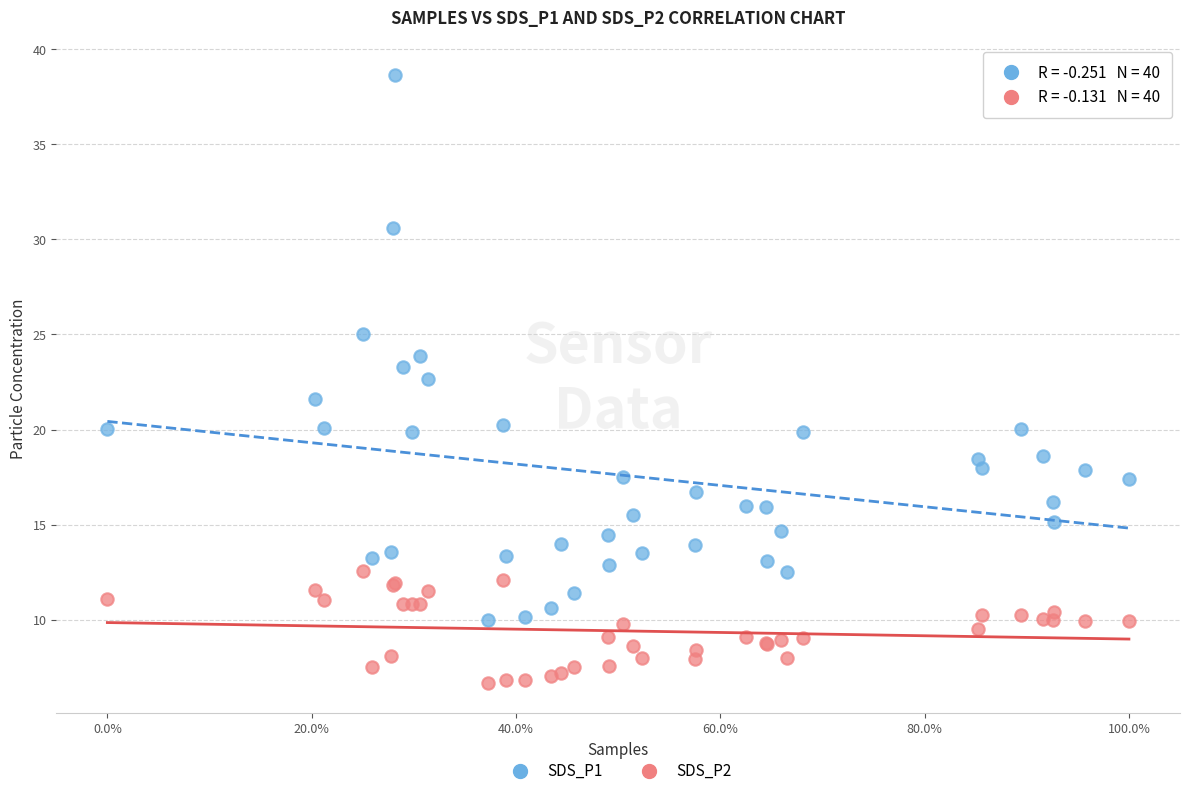

Which series has the largest Y range (max minus min)?

SDS_P1